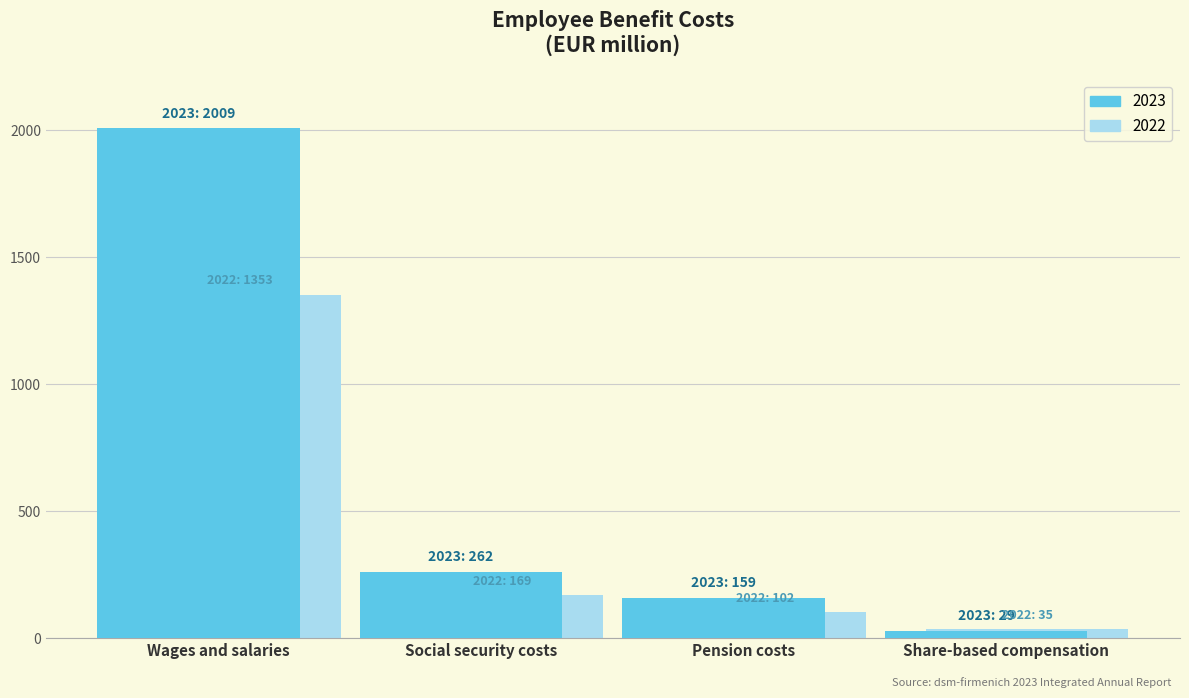

Does the chart contain stacked bars?

No